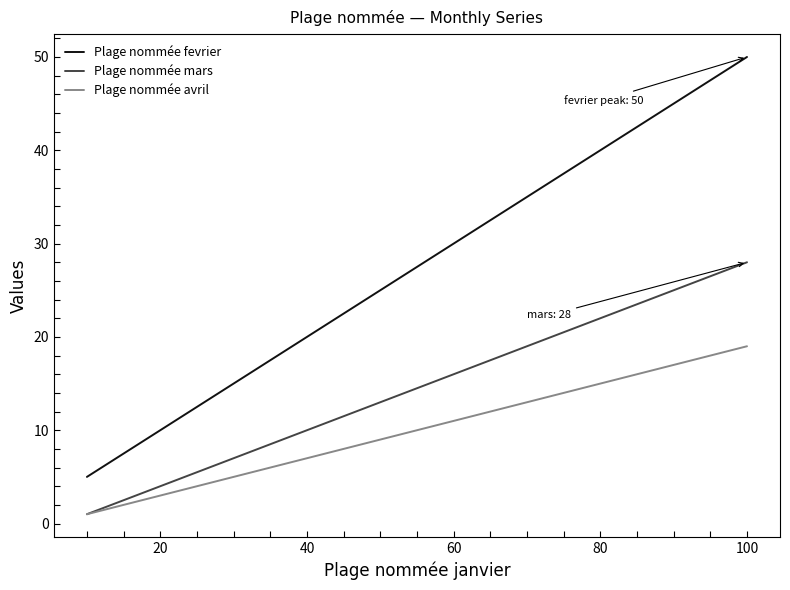

Which series has the widest spread of values?

Plage nommée fevrier